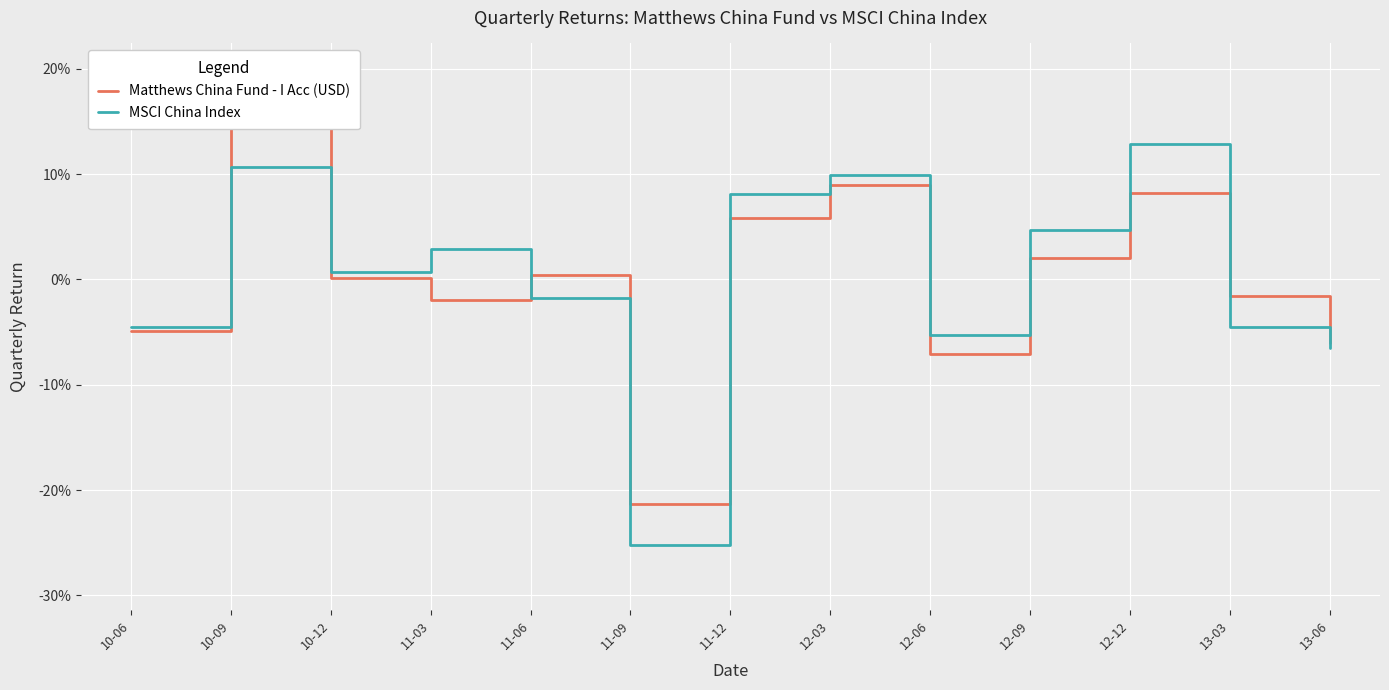

Which category has the highest value across all series?

10-09